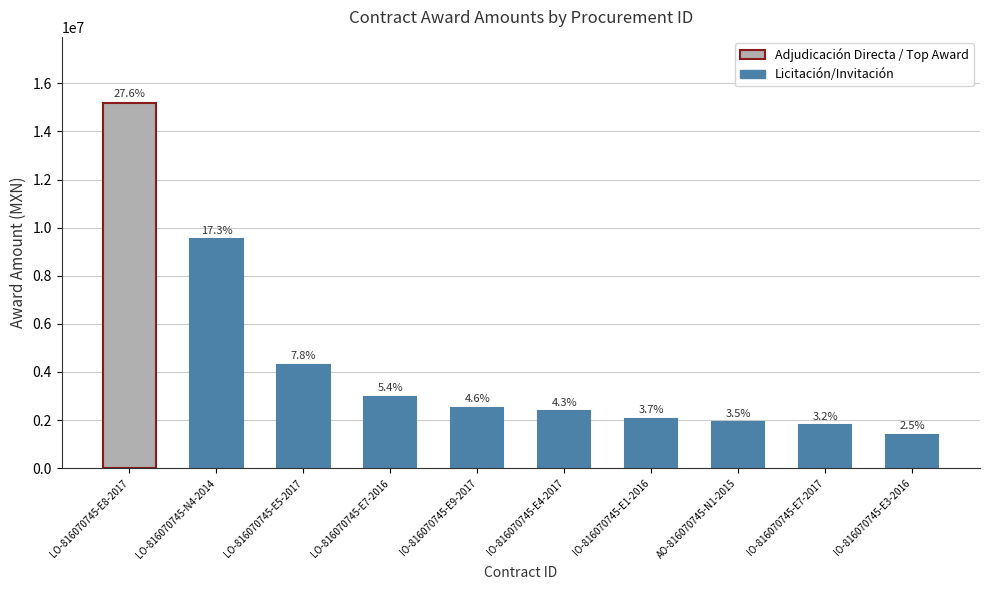

Where is the data nearest to the value 8293229?

LO-816070745-N4-2014